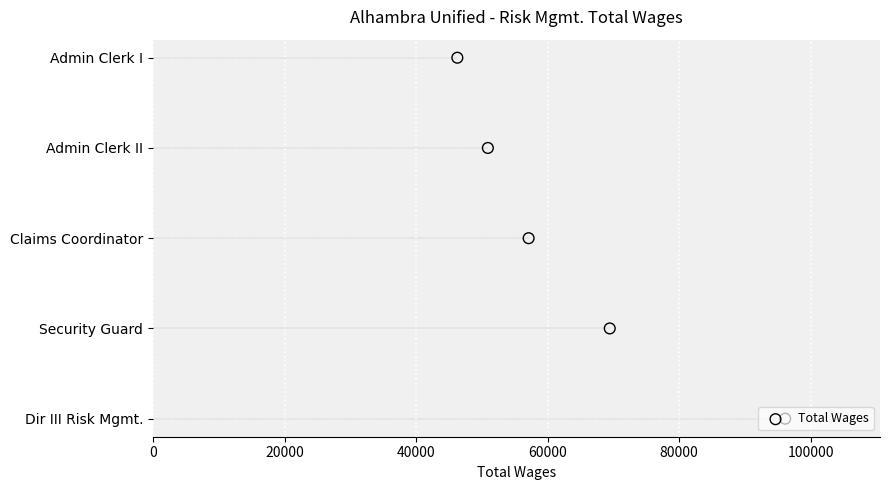

Between 60000 and 20000, which is larger?

60000